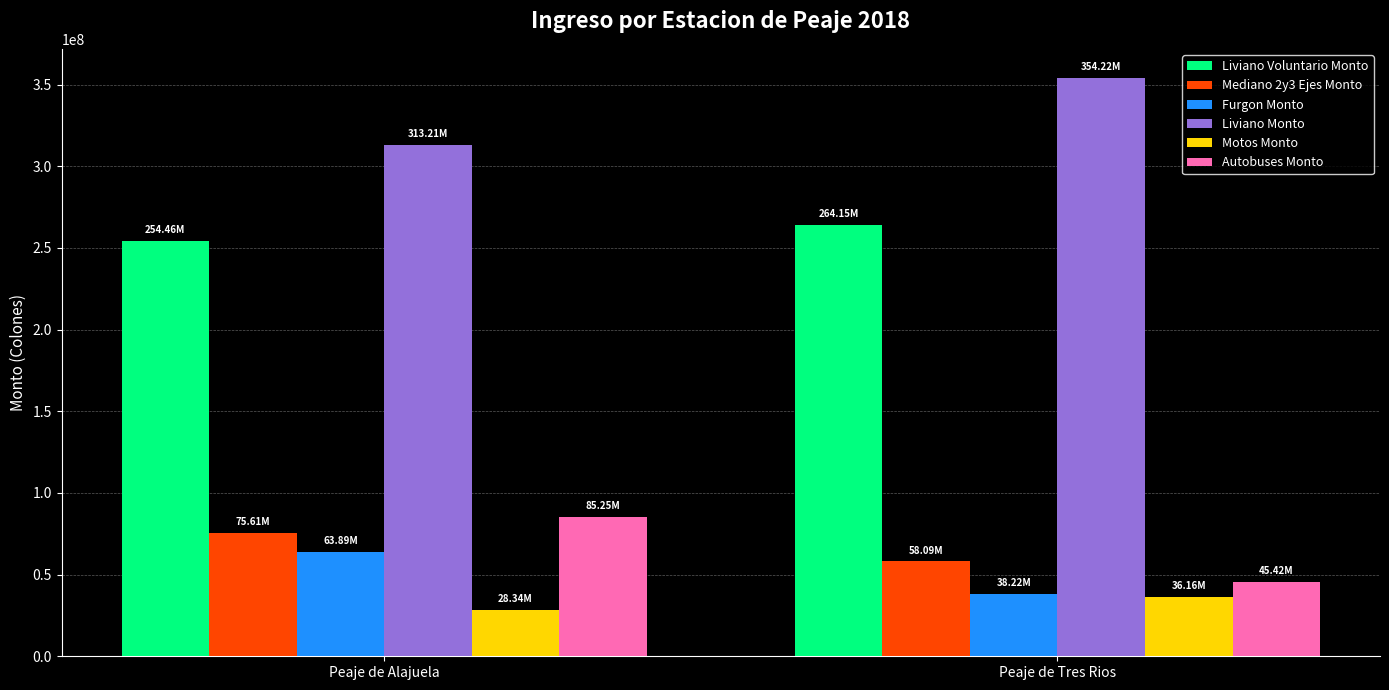

What is the sum of the Autobuses Monto values at Peaje de Tres Rios and Peaje de Alajuela?

130676100